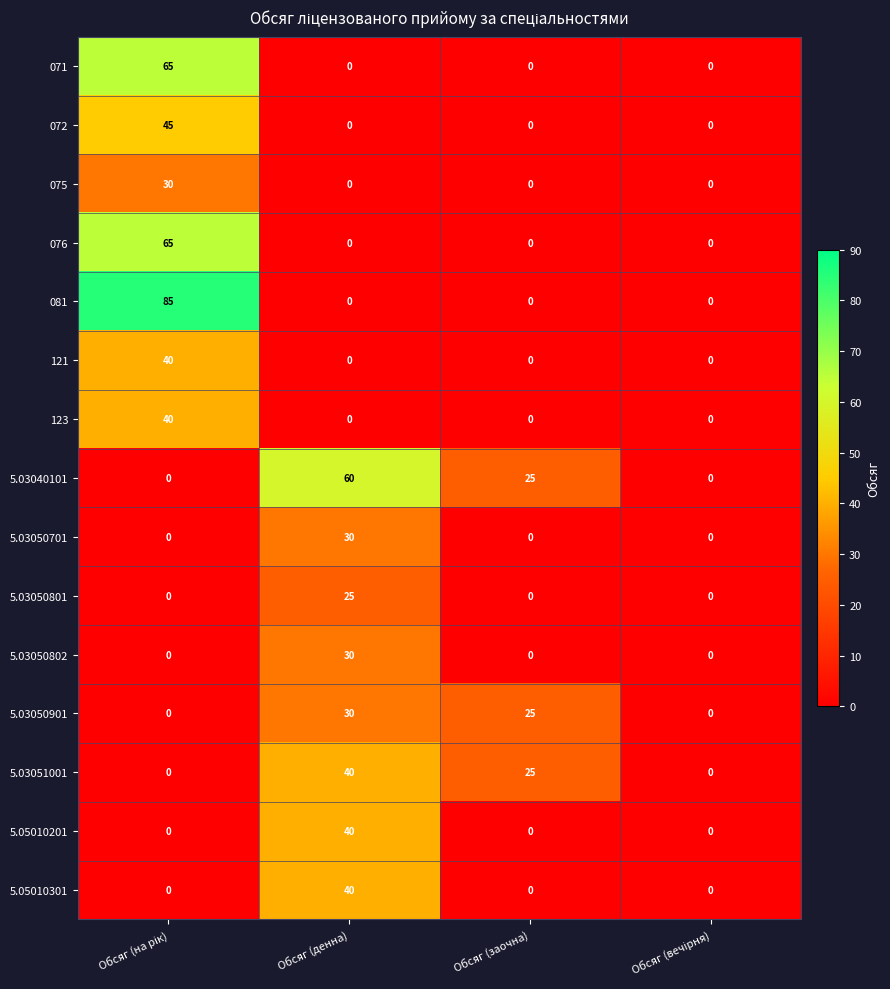

True or false: 5.03051001 has a value of 25 at Обсяг (заочна).

True